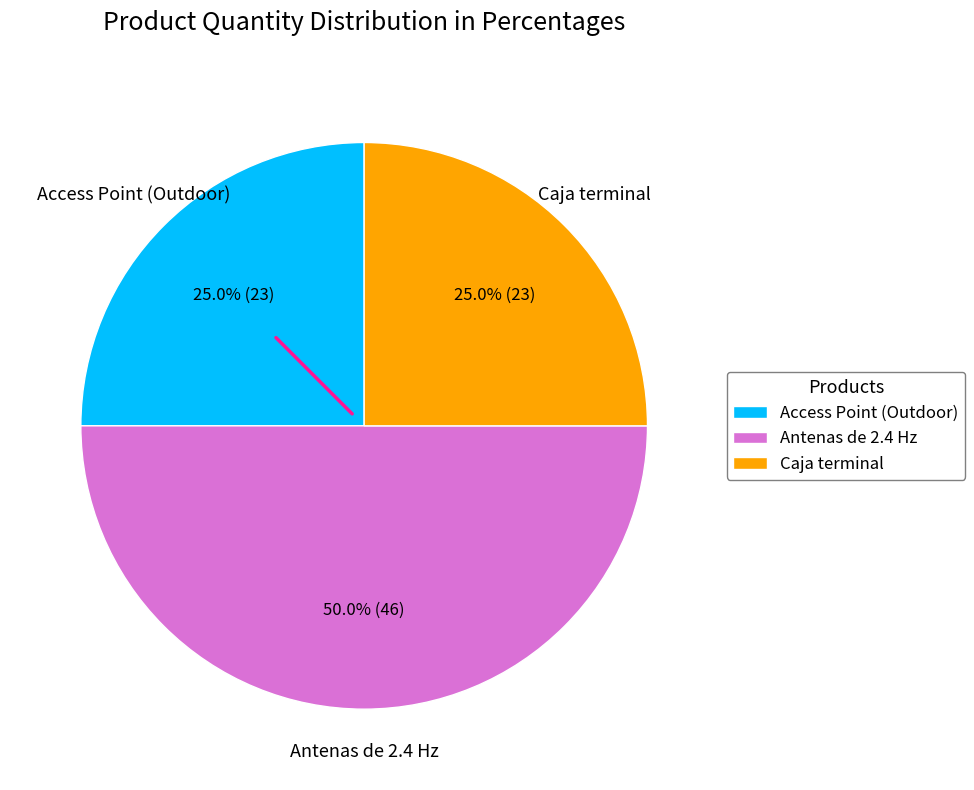

Is it true that Access Point (Outdoor) is 16% of the pie?

False